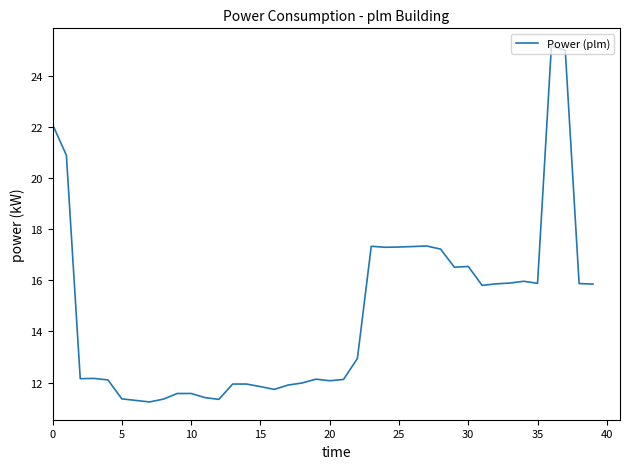

What is the maximum value shown in the chart?

25.2